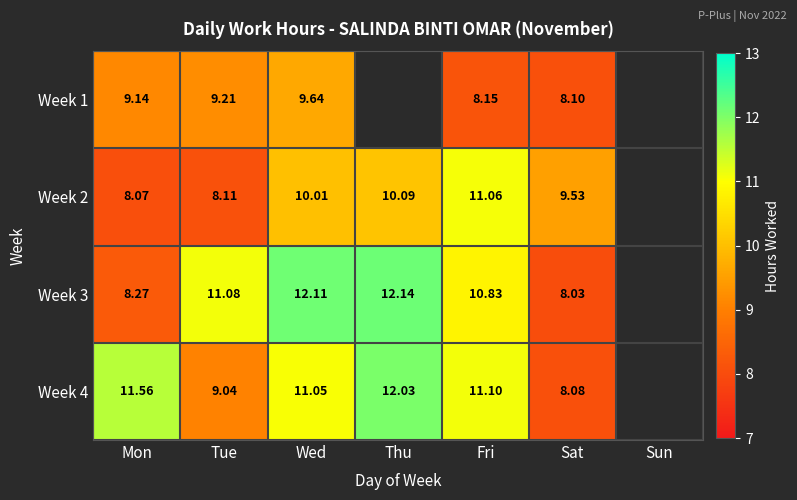

Is the value of Week 3 at Tue greater than the value of Week 4 at Sat?

Yes